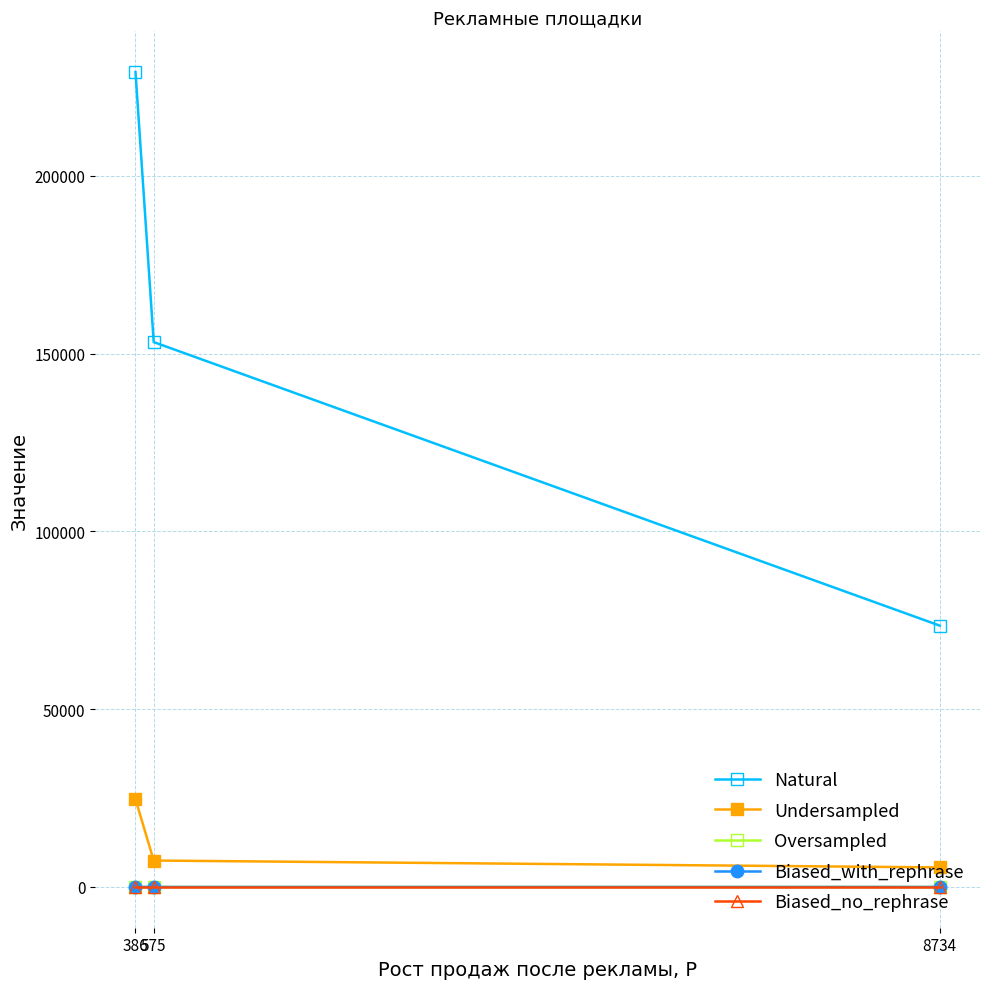

Reading left to right, extract all data points from this chart.

Natural: 8734=73489.0	575=153236.0	386=229163.0
Undersampled: 8734=5504.0	575=7436.0	386=24674.0
Oversampled: 8734=0.1	575=0.1	386=0.1
Biased_with_rephrase: 8734=1.0	575=1.0	386=2.0
Biased_no_rephrase: 8734=0.0	575=0.0	386=0.0